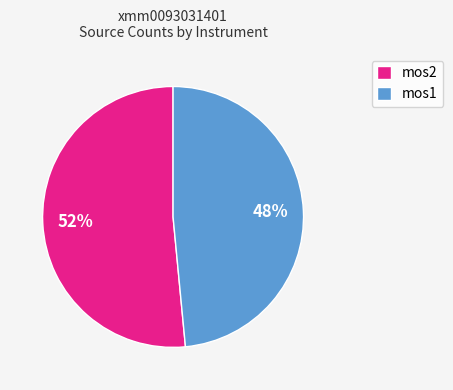

Do mos1 and mos2 together represent more than half of the pie?

Yes